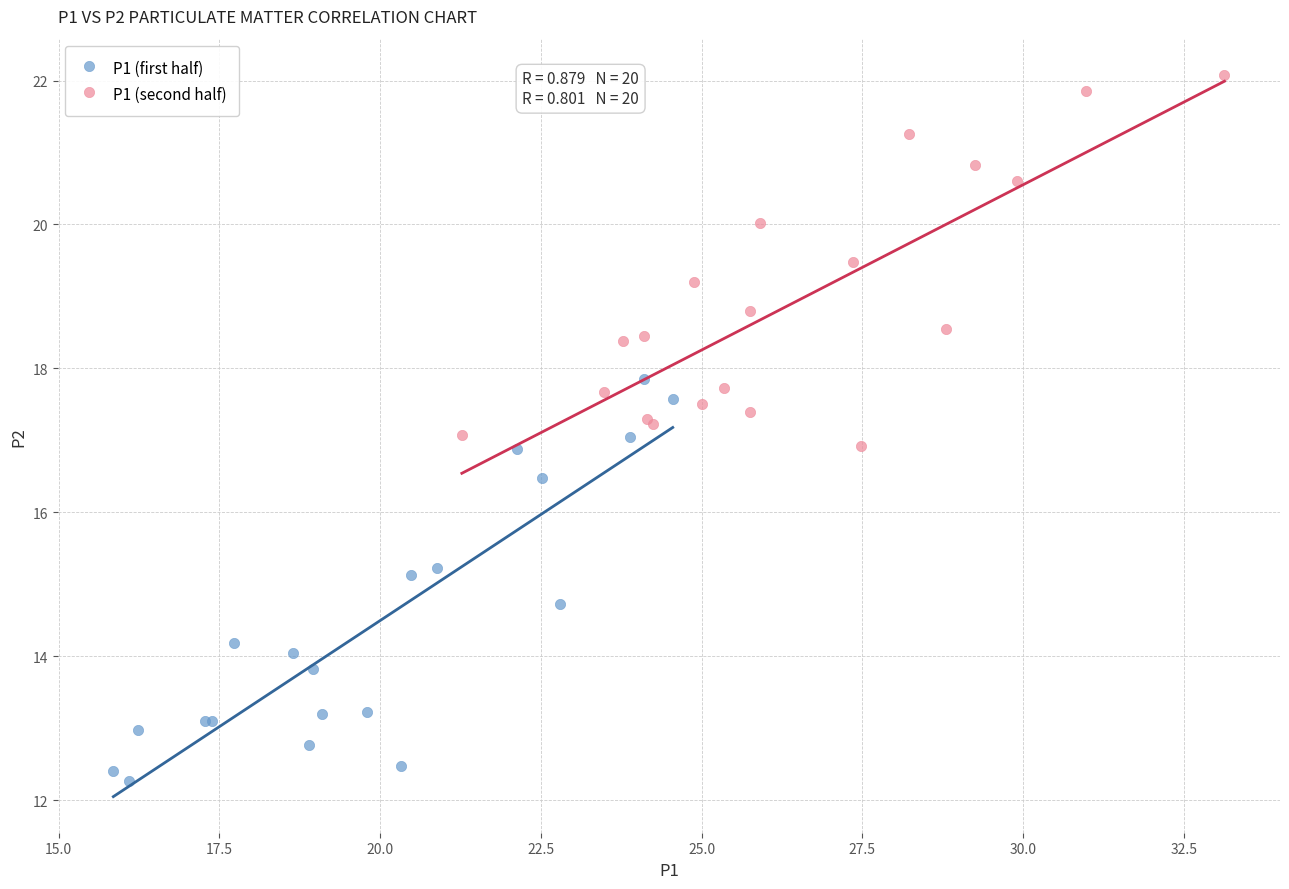

Which series has the widest spread of Y values?

P1 (first half)